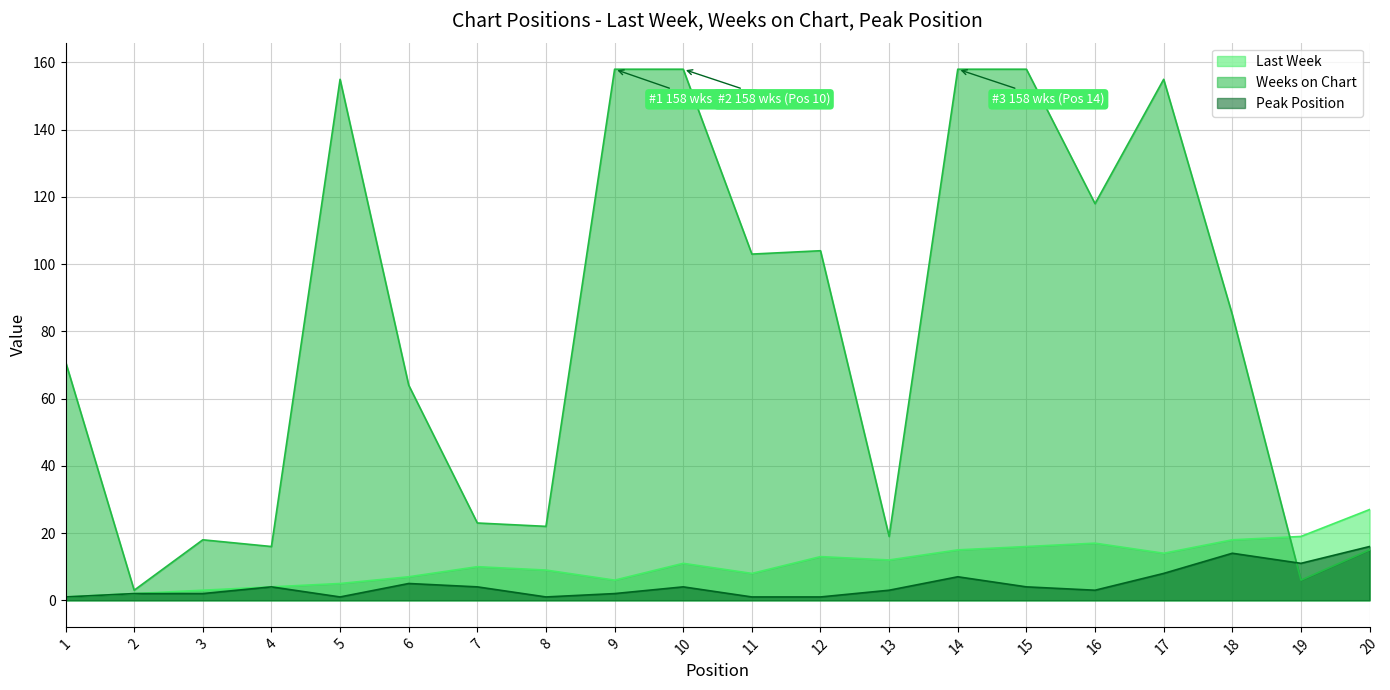

How many data points does each series have?

20